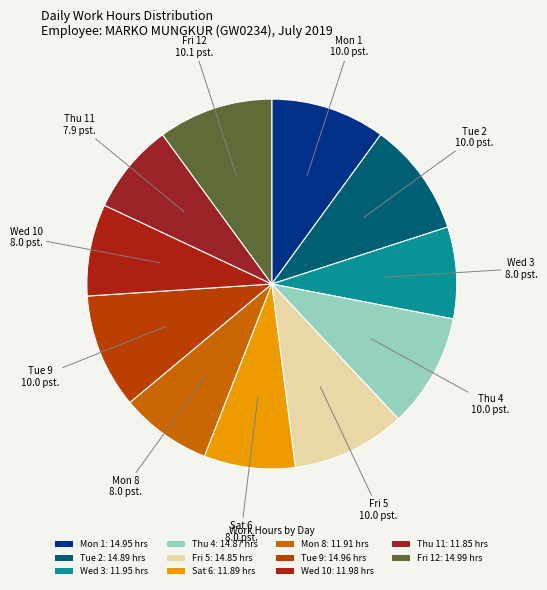

How many slices are in this pie chart?

11